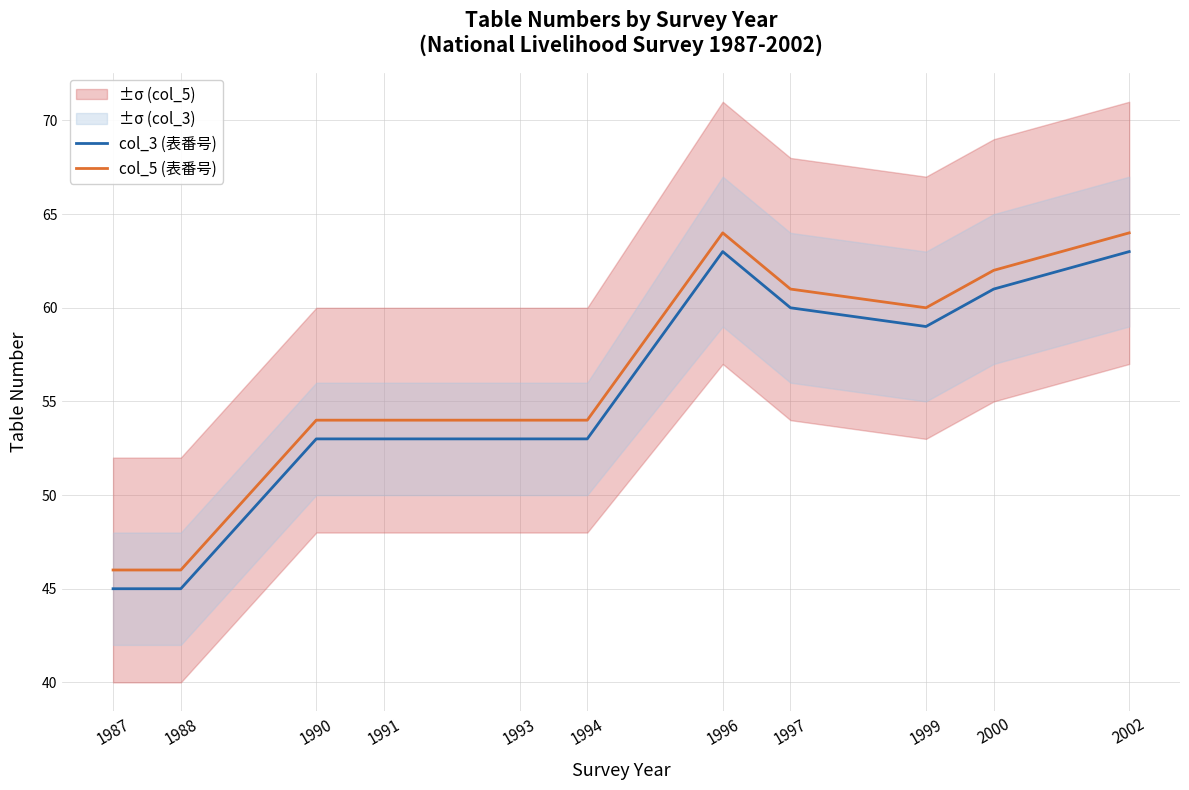

Which series has the largest range (max minus min)?

col_3 (表番号)